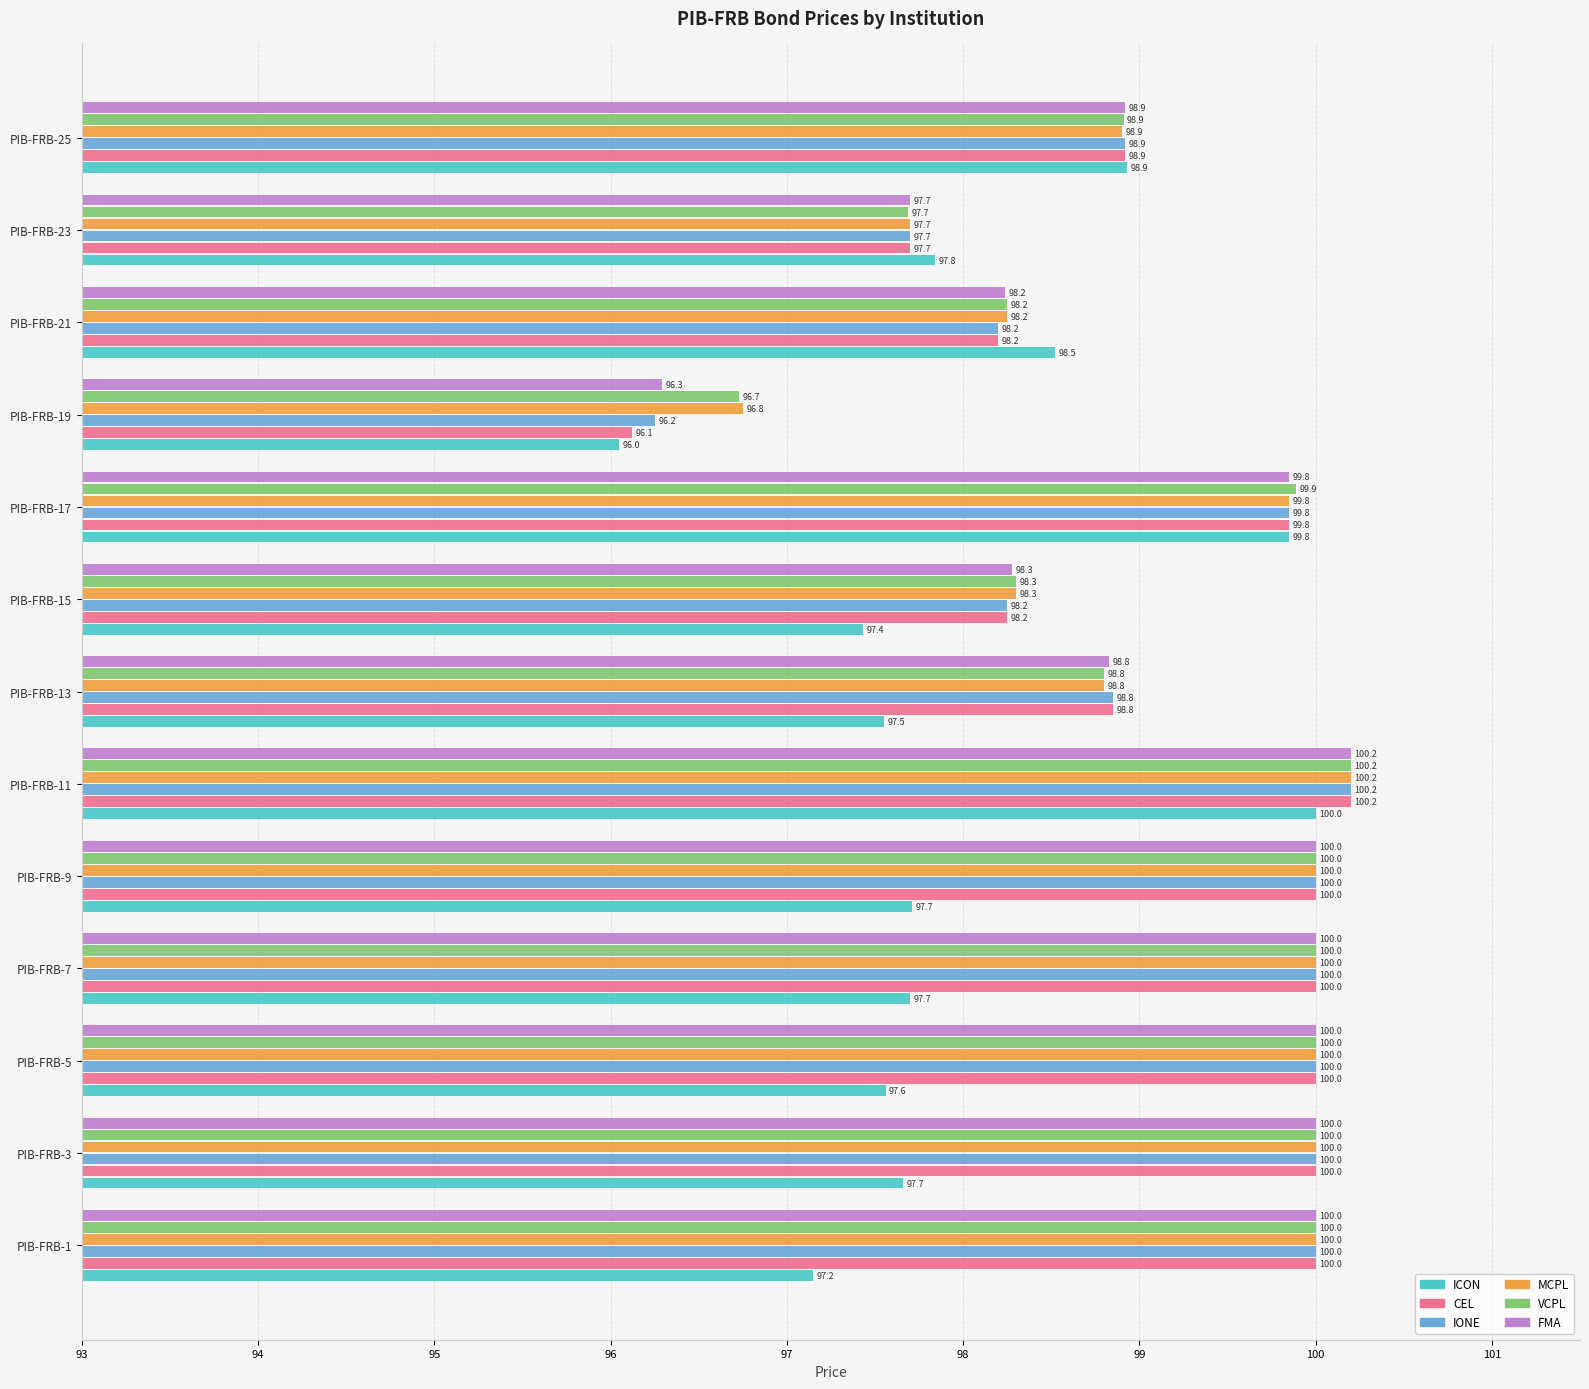

Which series has the largest range (max minus min)?

CEL